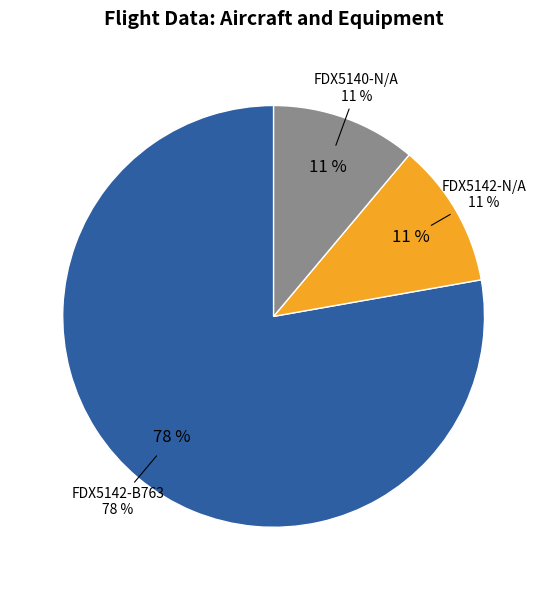

How many segments does this pie chart have?

3